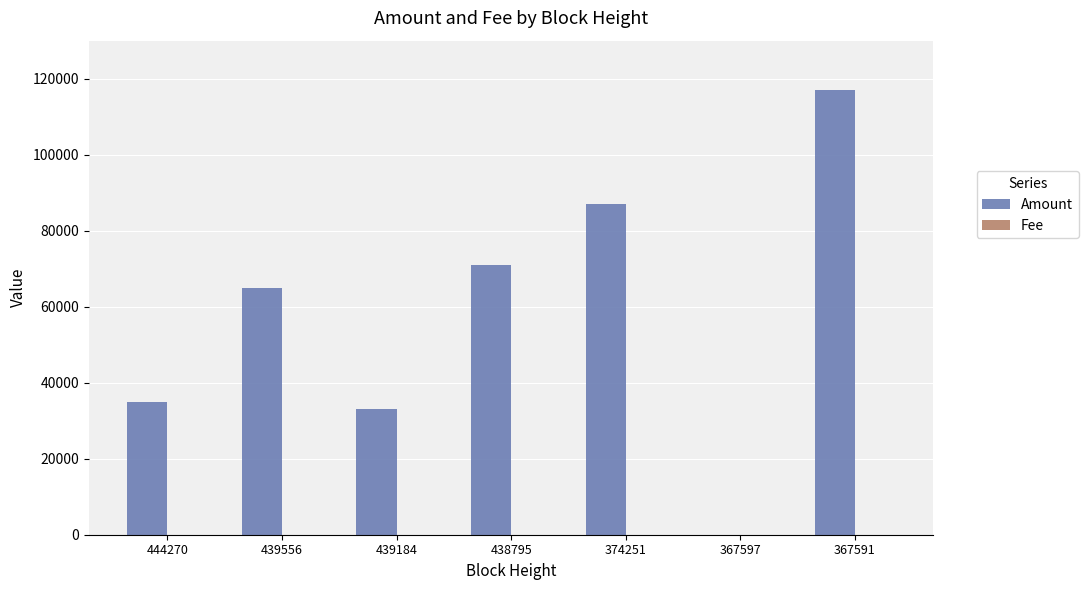

Which series has the largest total across all categories?

Amount